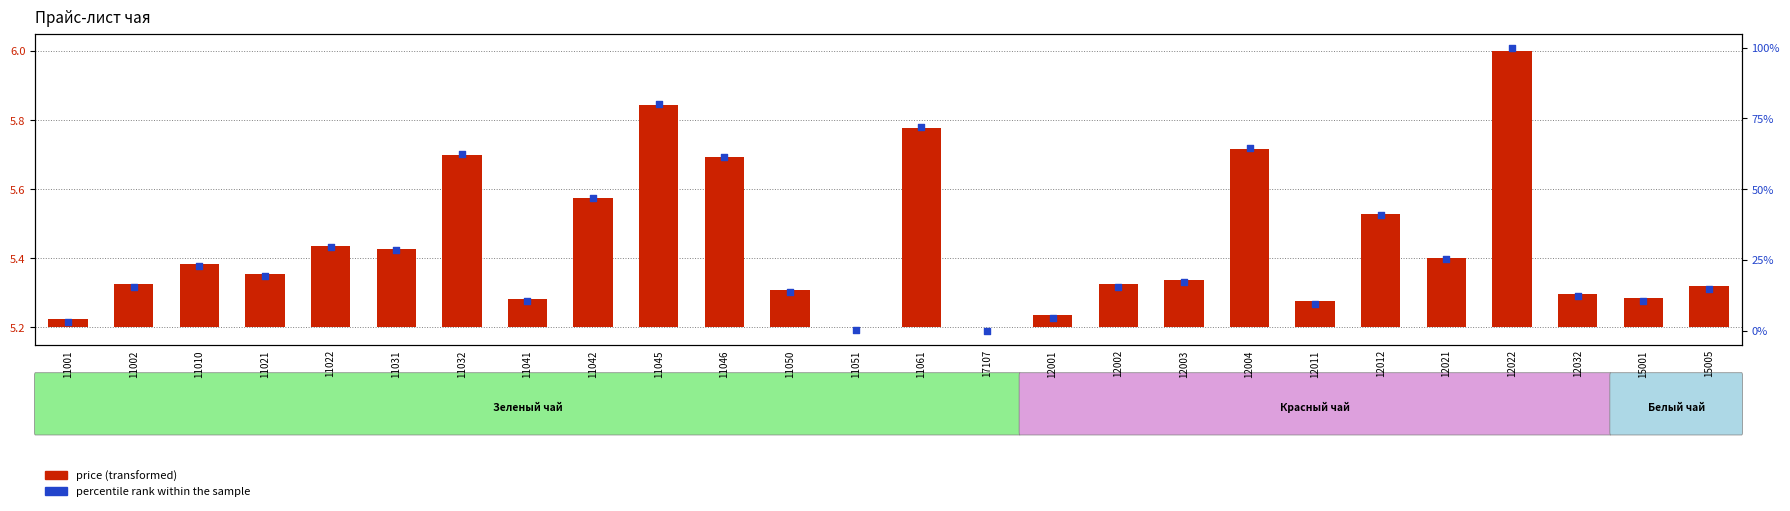

Which series has the largest Y range (max minus min)?

percentile rank within the sample